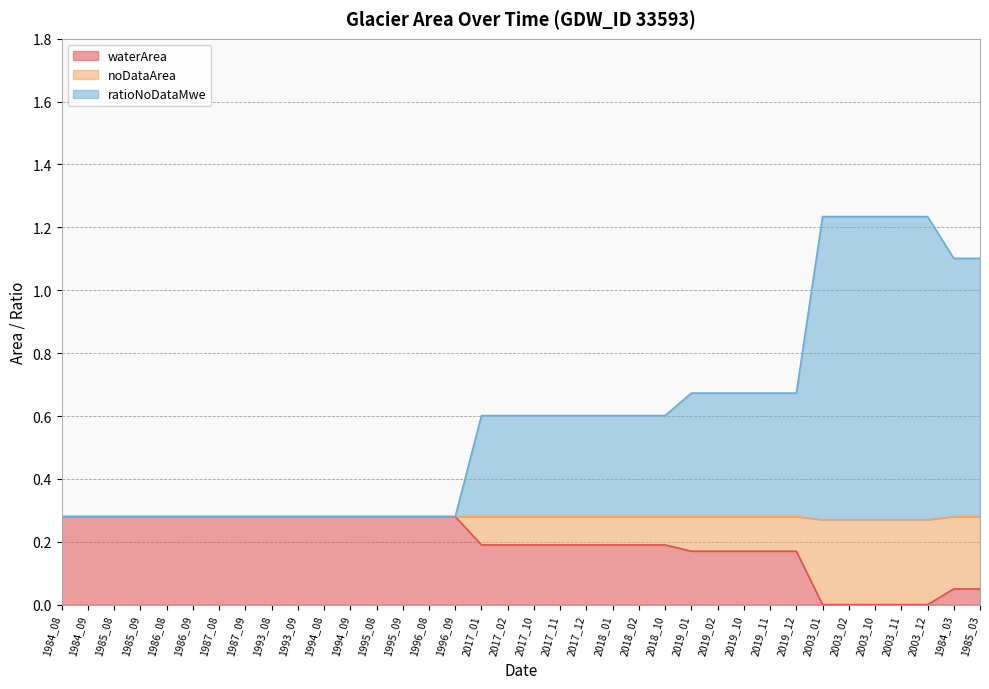

What are all the series names shown in the legend?

waterArea, noDataArea, ratioNoDataMwe